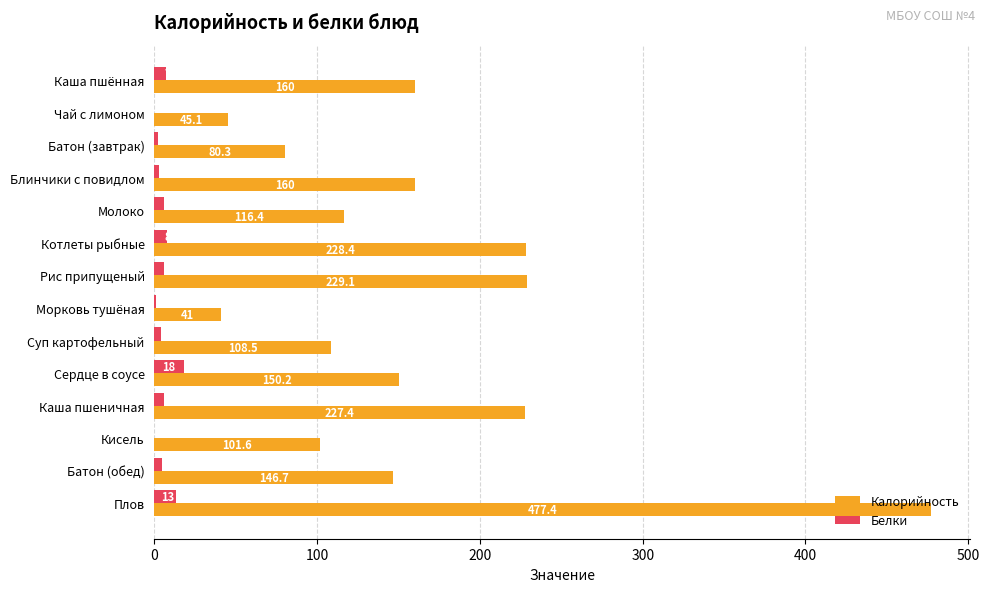

How many categories are shown in the chart?

14